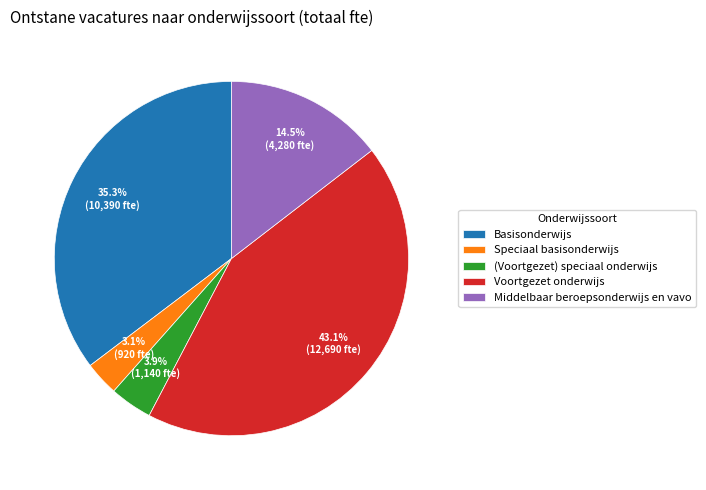

To the nearest percent, what is the difference between the largest and smallest slice percentages?

40%